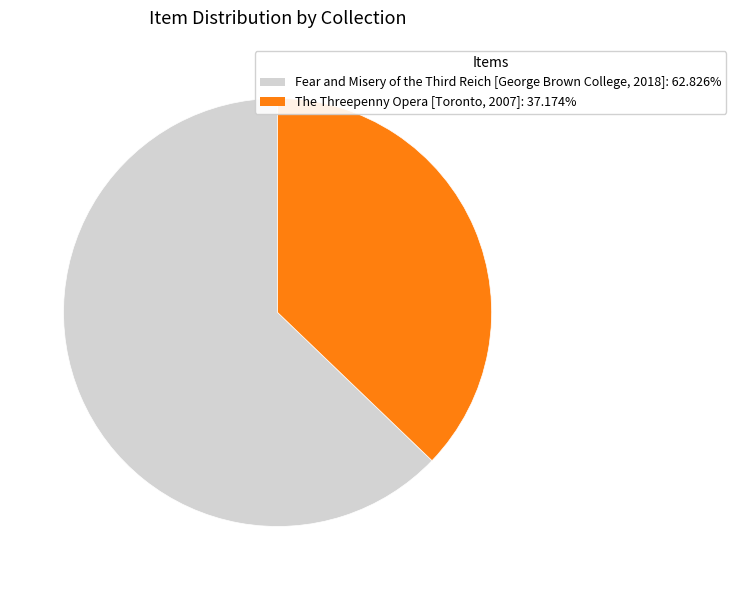

Does any single category account for the majority?

Yes